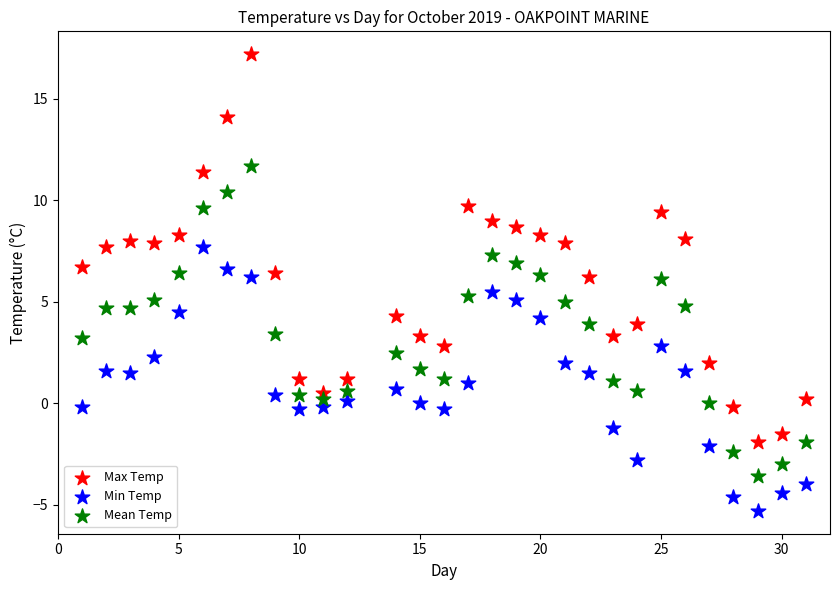

Across all data points, what is the range of X values (max minus min)?

30.0